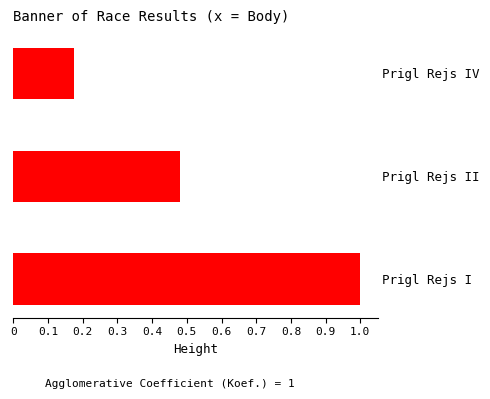

Rank the categories by value from lowest to highest.

Prigl Rejs IV, Prigl Rejs II, Prigl Rejs I